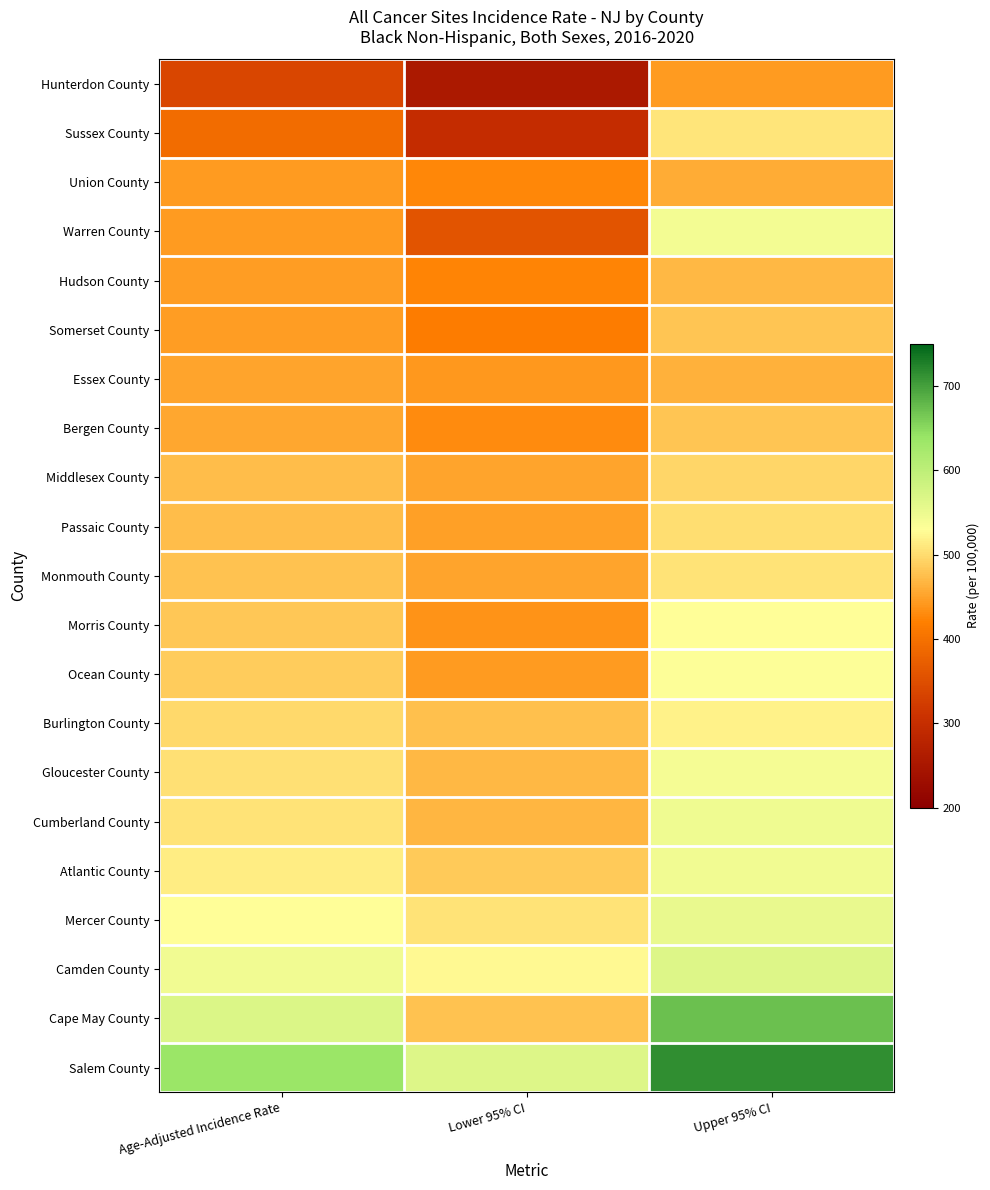

Reading left to right, extract all data points from this chart.

Hunterdon County: Age-Adjusted Incidence Rate=338.7	Lower 95% CI=253.9	Upper 95% CI=443.9
Sussex County: Age-Adjusted Incidence Rate=392.6	Lower 95% CI=298.5	Upper 95% CI=507.5
Union County: Age-Adjusted Incidence Rate=443.0	Lower 95% CI=427.0	Upper 95% CI=459.5
Warren County: Age-Adjusted Incidence Rate=443.5	Lower 95% CI=357.5	Upper 95% CI=543.4
Hudson County: Age-Adjusted Incidence Rate=446.8	Lower 95% CI=424.5	Upper 95% CI=469.9
Somerset County: Age-Adjusted Incidence Rate=446.9	Lower 95% CI=415.1	Upper 95% CI=480.5
Essex County: Age-Adjusted Incidence Rate=451.8	Lower 95% CI=441.4	Upper 95% CI=462.3
Bergen County: Age-Adjusted Incidence Rate=455.0	Lower 95% CI=431.2	Upper 95% CI=479.9
Middlesex County: Age-Adjusted Incidence Rate=473.3	Lower 95% CI=451.8	Upper 95% CI=495.6
Passaic County: Age-Adjusted Incidence Rate=474.7	Lower 95% CI=449.1	Upper 95% CI=501.4
Monmouth County: Age-Adjusted Incidence Rate=478.2	Lower 95% CI=451.5	Upper 95% CI=506.1
Morris County: Age-Adjusted Incidence Rate=482.5	Lower 95% CI=437.7	Upper 95% CI=530.8
Ocean County: Age-Adjusted Incidence Rate=486.1	Lower 95% CI=443.7	Upper 95% CI=531.6
Burlington County: Age-Adjusted Incidence Rate=497.2	Lower 95% CI=476.2	Upper 95% CI=518.9
Gloucester County: Age-Adjusted Incidence Rate=504.3	Lower 95% CI=469.9	Upper 95% CI=540.6
Cumberland County: Age-Adjusted Incidence Rate=507.0	Lower 95% CI=468.4	Upper 95% CI=547.9
Atlantic County: Age-Adjusted Incidence Rate=514.2	Lower 95% CI=484.7	Upper 95% CI=545.2
Mercer County: Age-Adjusted Incidence Rate=529.2	Lower 95% CI=506.1	Upper 95% CI=553.1
Camden County: Age-Adjusted Incidence Rate=545.4	Lower 95% CI=525.0	Upper 95% CI=566.4
Cape May County: Age-Adjusted Incidence Rate=568.4	Lower 95% CI=477.7	Upper 95% CI=671.8
Salem County: Age-Adjusted Incidence Rate=637.1	Lower 95% CI=566.8	Upper 95% CI=714.0